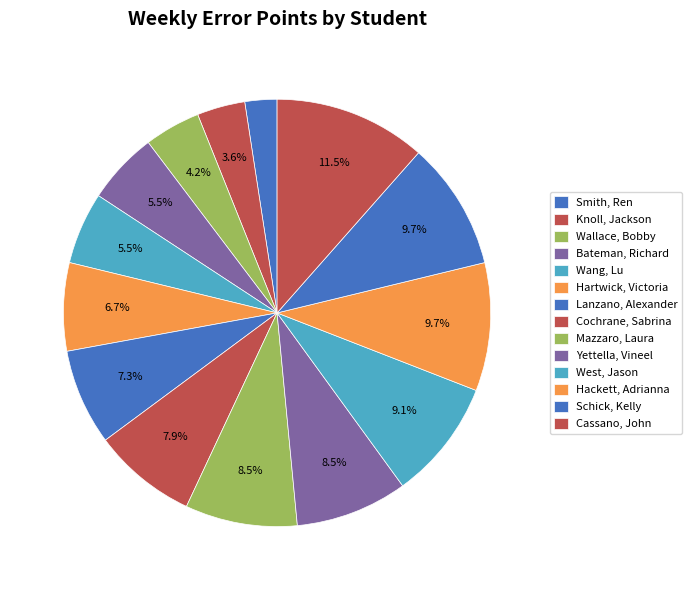

To the nearest percent, what is the combined percentage of Wang, Lu and Cassano, John?

17%